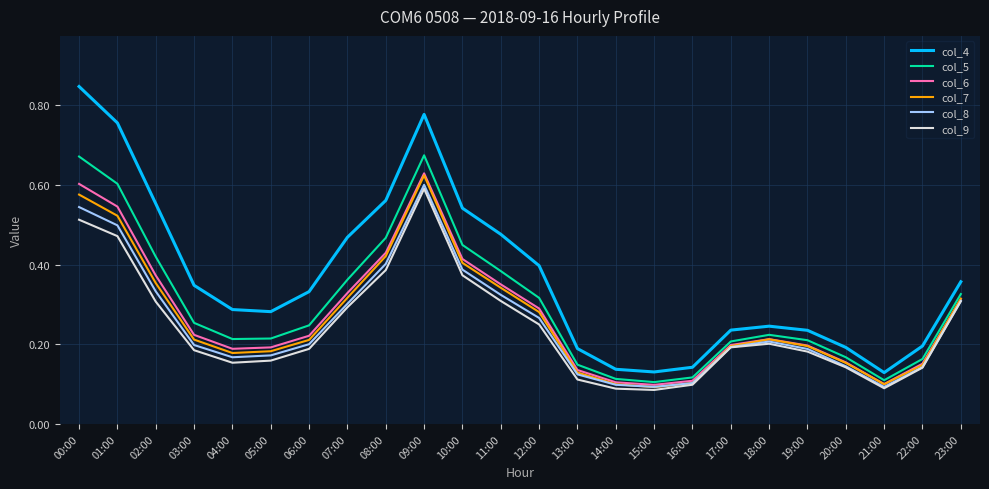

True or false: col_4 and col_5 cross at least once.

False